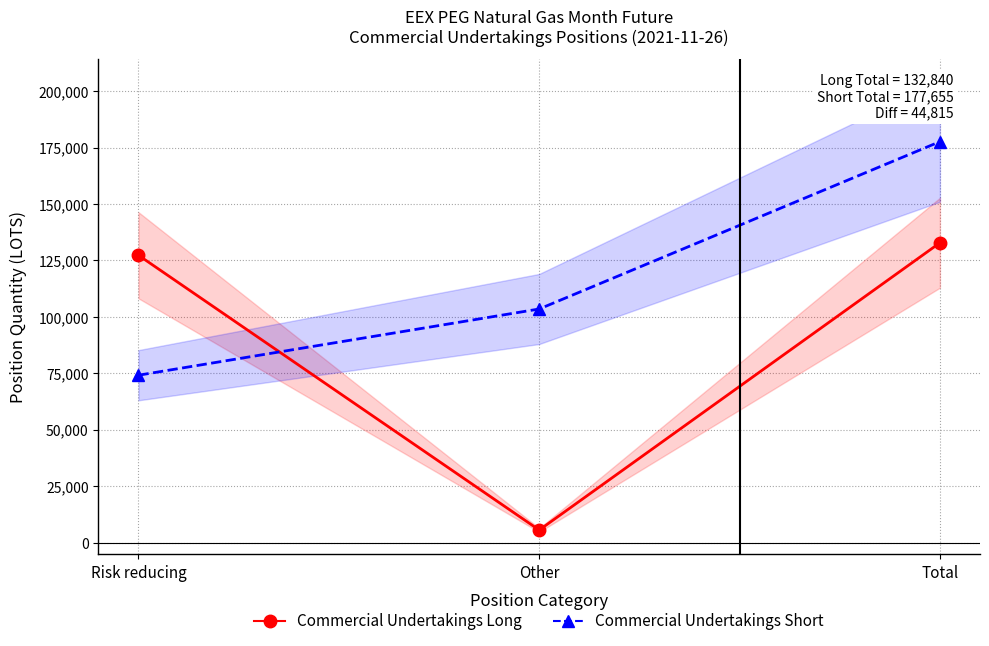

At which label is Commercial Undertakings Short closest to 125905?

Other